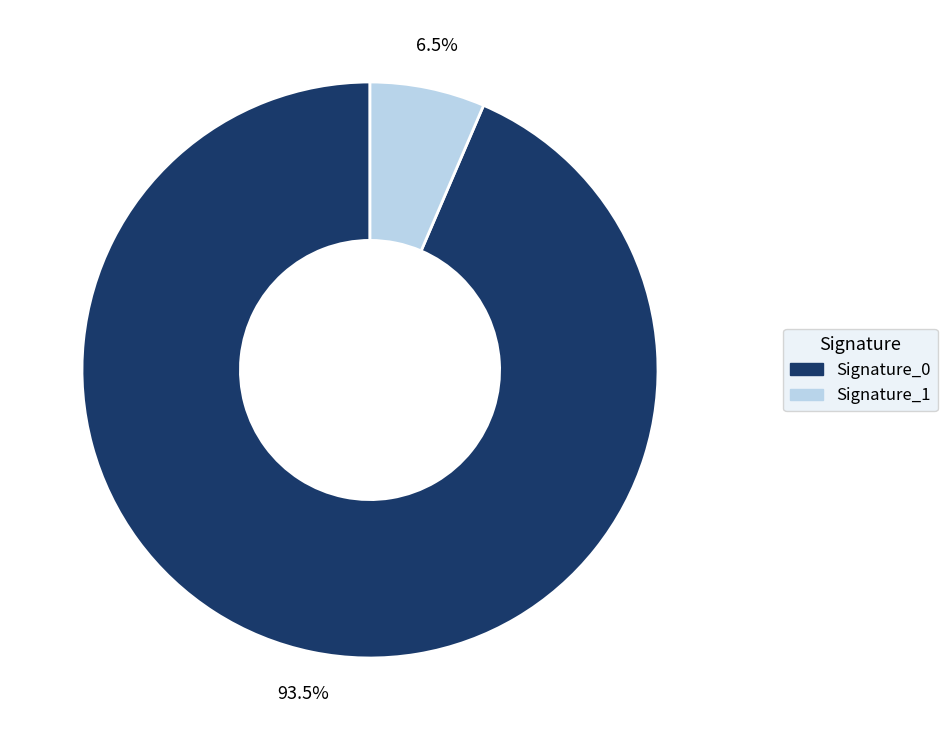

Rank the categories by value from lowest to highest.

Signature_1, Signature_0